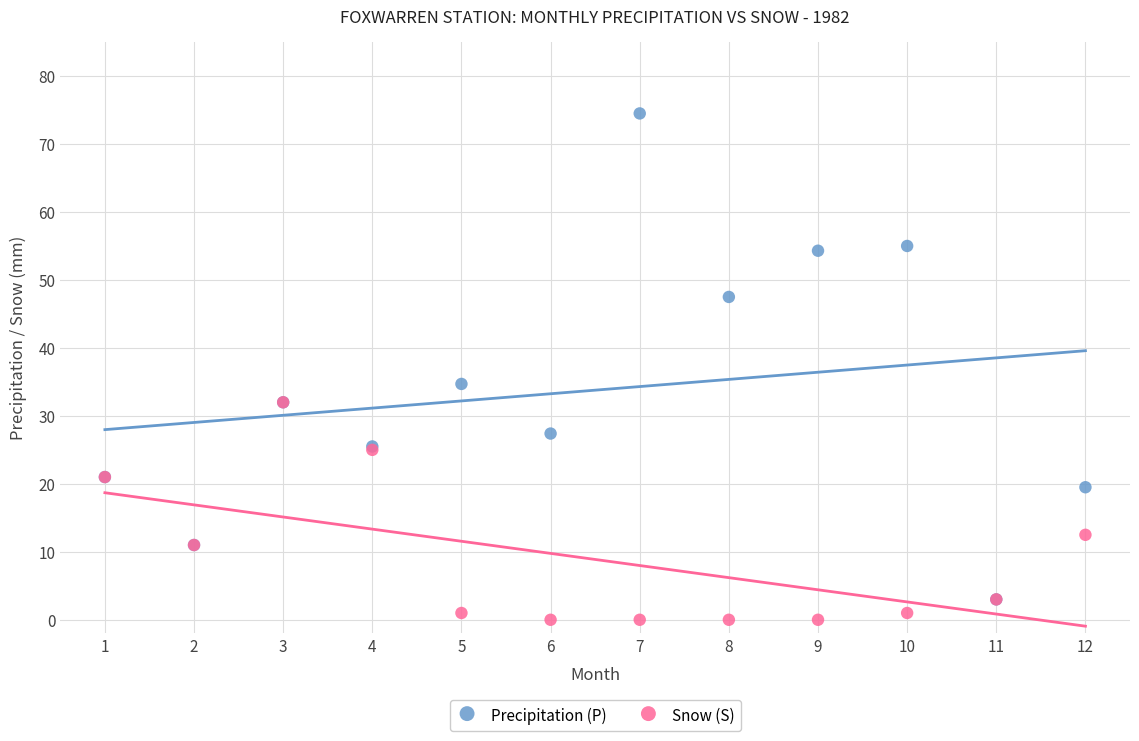

Across all series, what Y value is closest to 37?

34.7